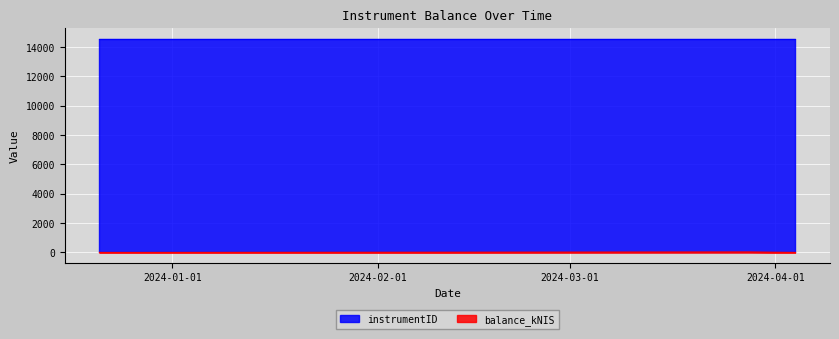

How many data points does each series have?

4